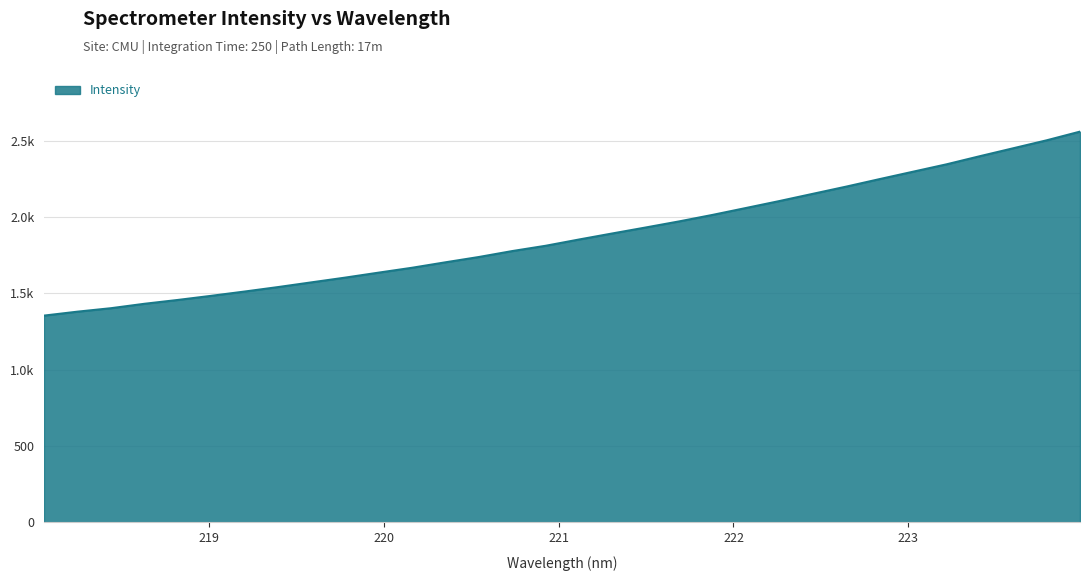

List the labels in order of value, smallest first.

218.0596, 218.2508, 218.442, 218.6332, 218.8244, 219.0156, 219.2067, 219.3979, 219.589, 219.7801, 219.9712, 220.1623, 220.3533, 220.5444, 220.7354, 220.9264, 221.1174, 221.3083, 221.4993, 221.6902, 221.8812, 222.0721, 222.263, 222.4538, 222.6447, 222.8355, 223.0264, 223.2172, 223.408, 223.5987, 223.7895, 223.9802